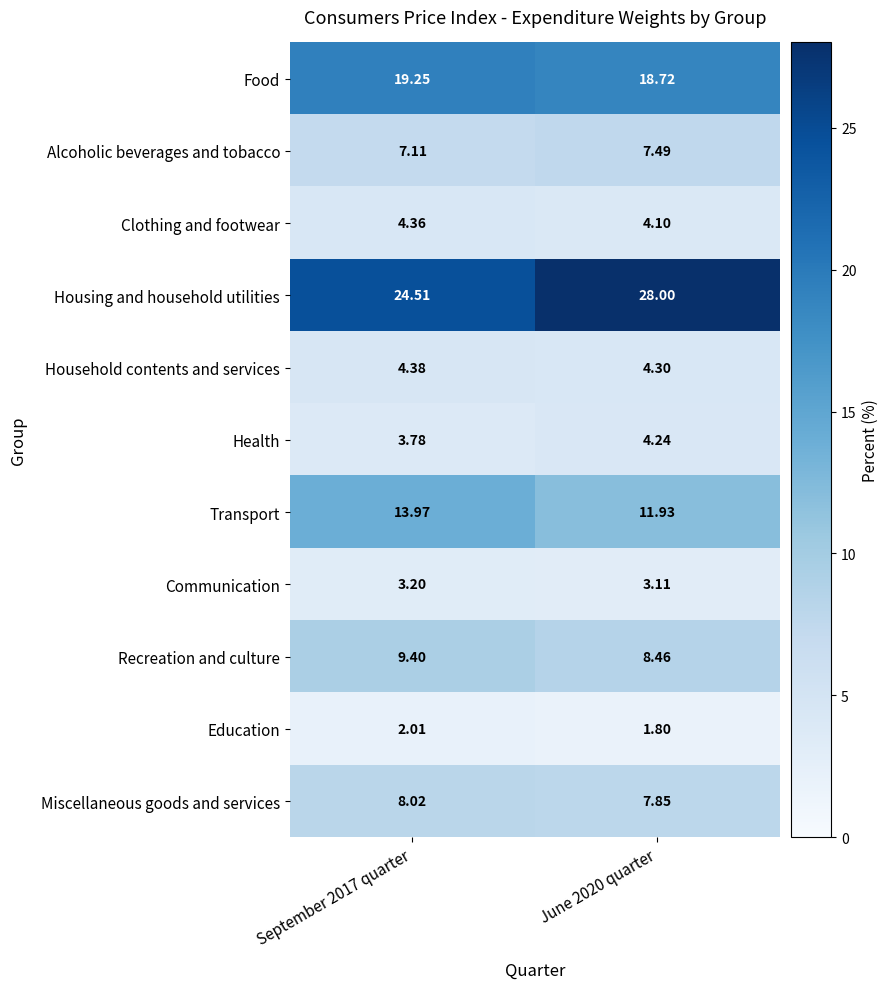

How many series are shown in this chart?

11